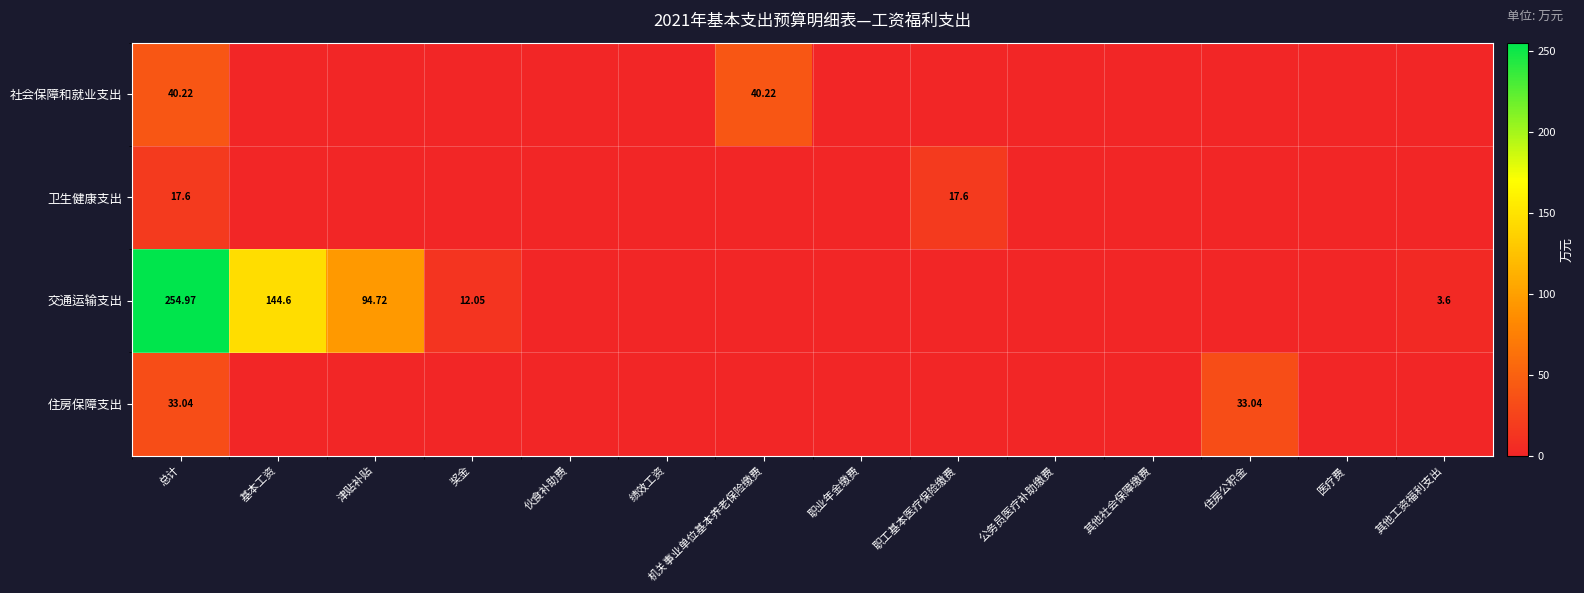

At how many categories does at least one series exceed 232?

1